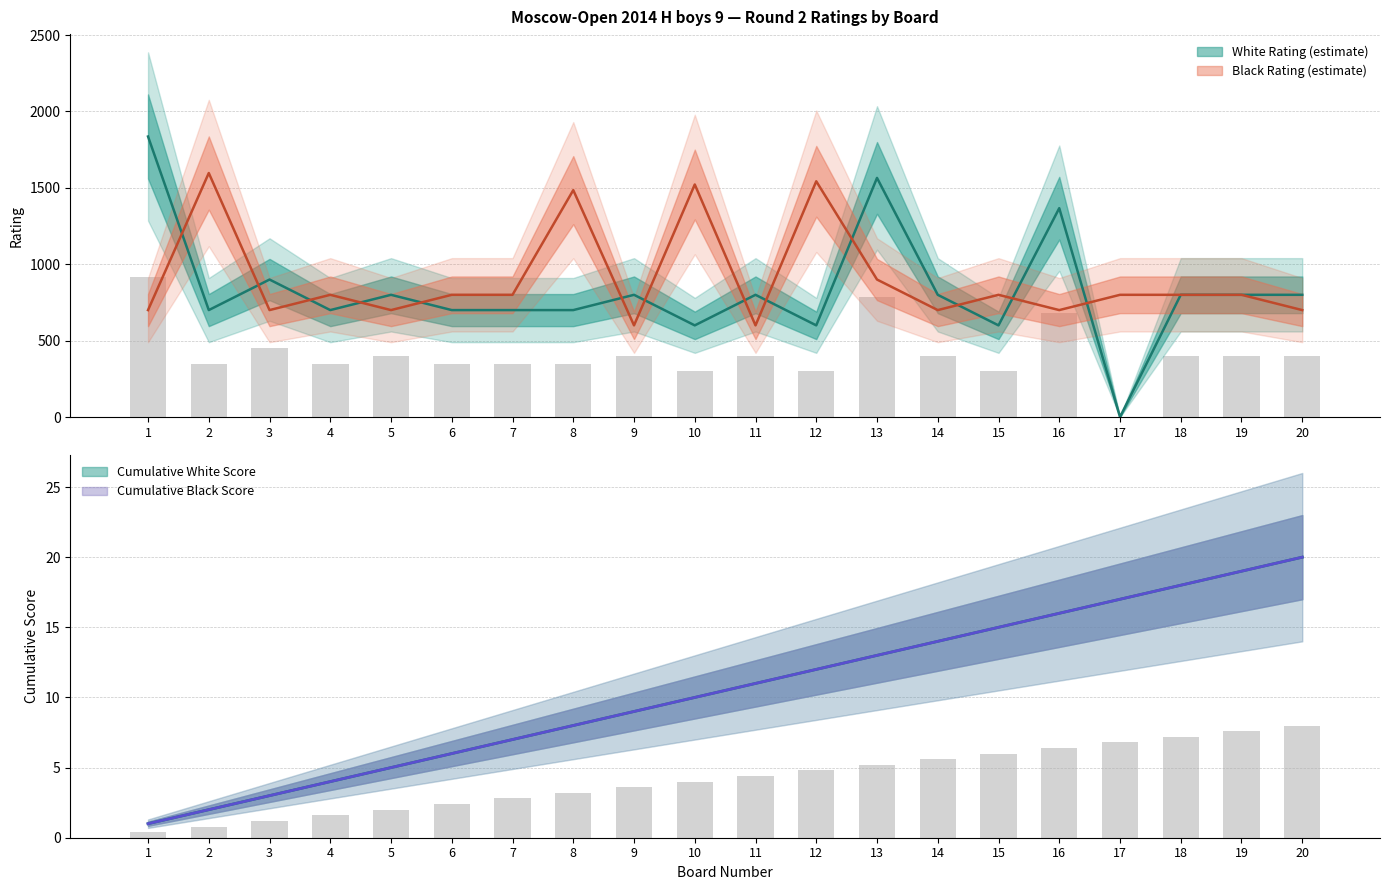

What is the spread (max minus min) of values at 16?

1351